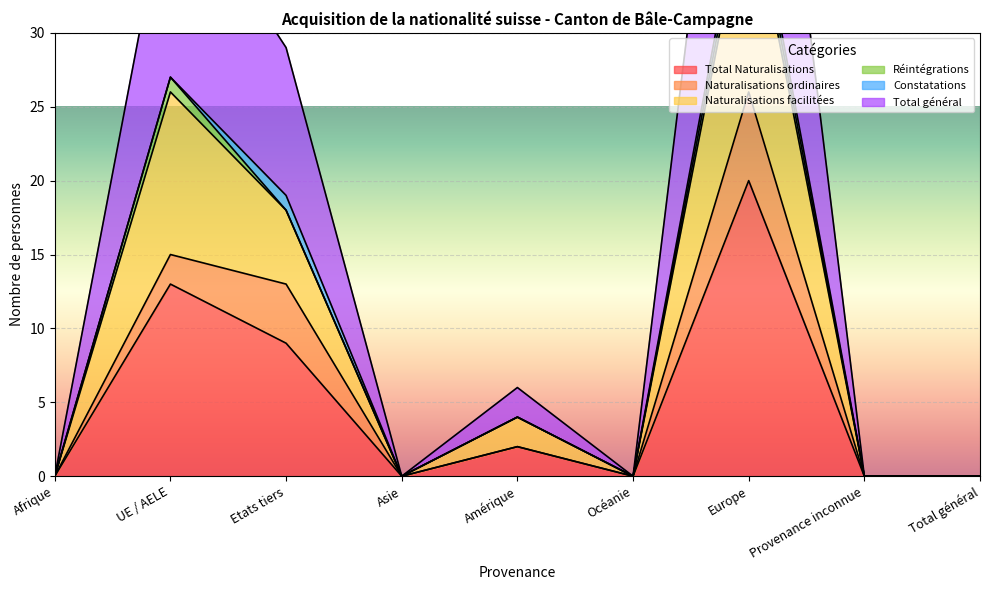

How many values in Naturalisations facilitées are above zero?

4